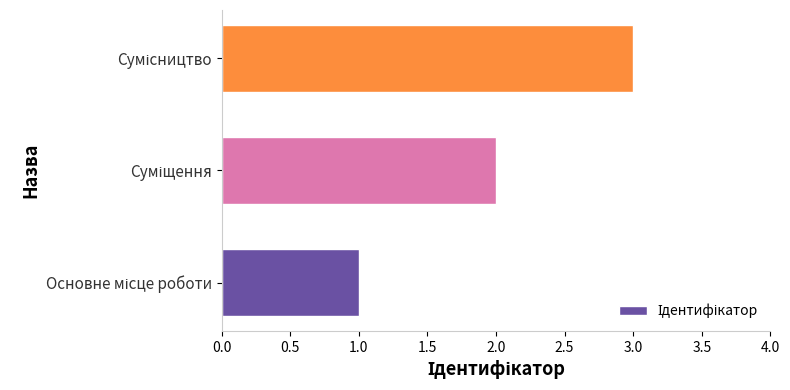

What is the maximum value shown in the chart?

3